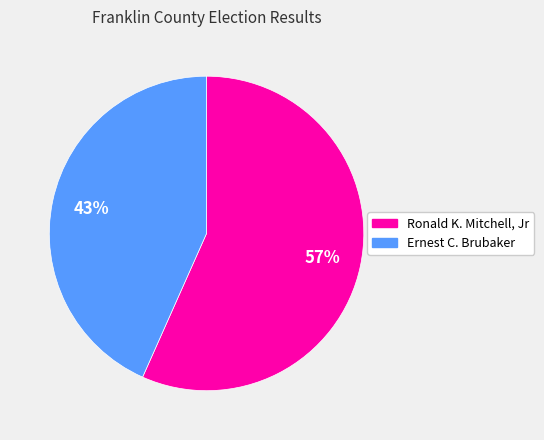

Does any single category account for the majority?

Yes